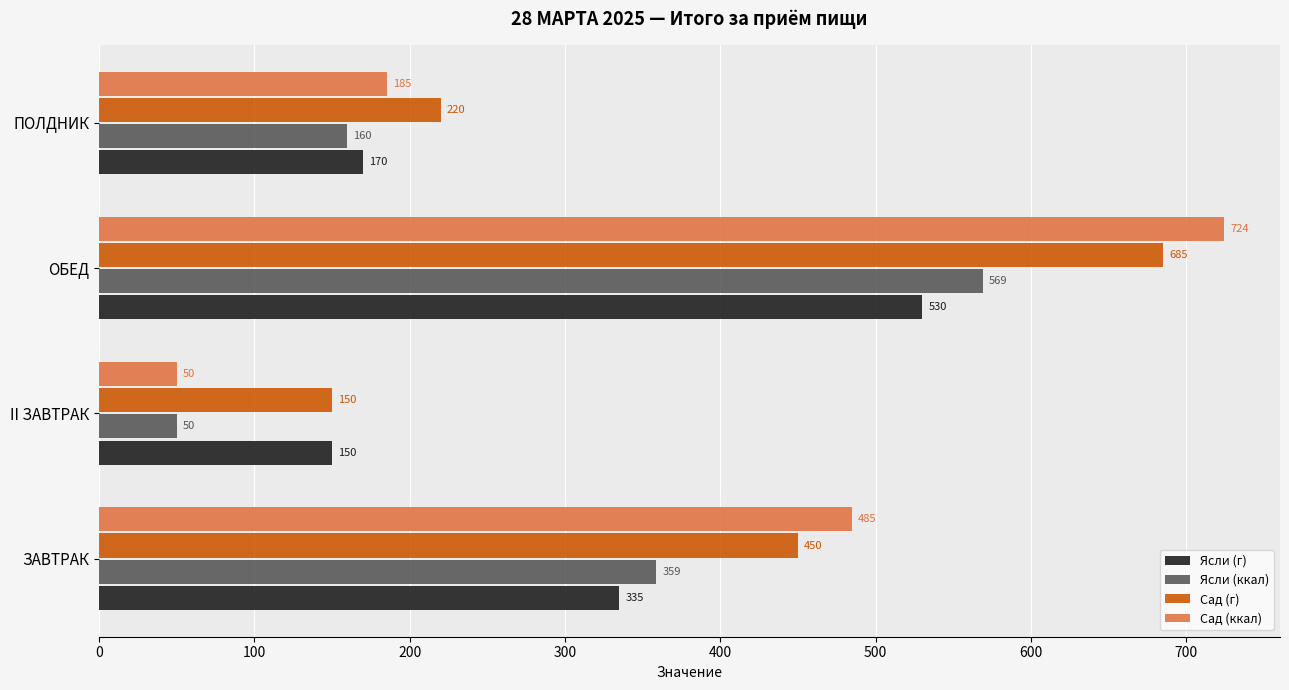

Which label corresponds to the smallest value in the chart?

II ЗАВТРАК